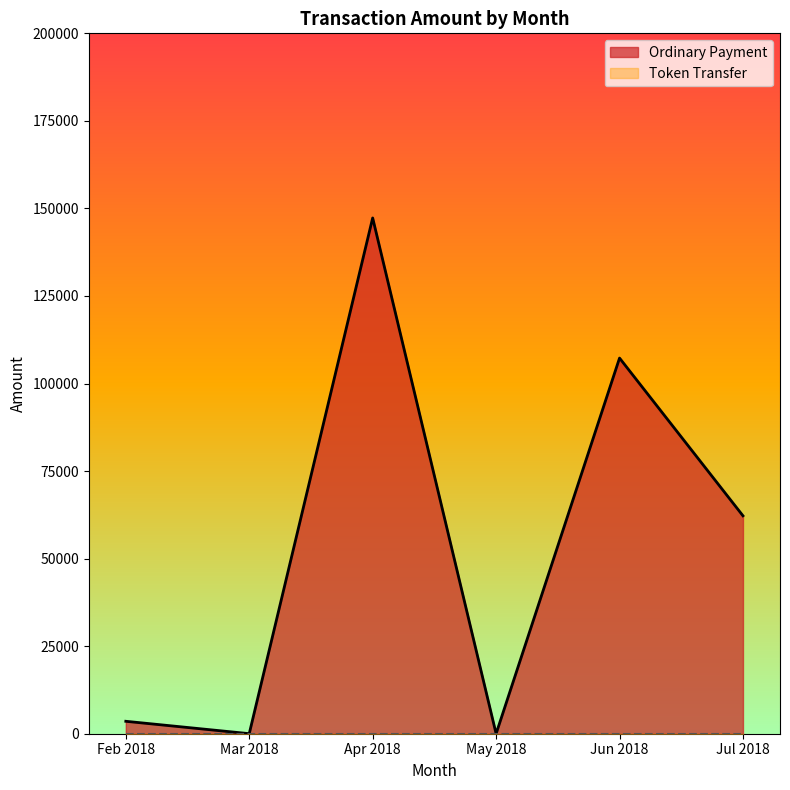

Count the number of data series in this chart.

2